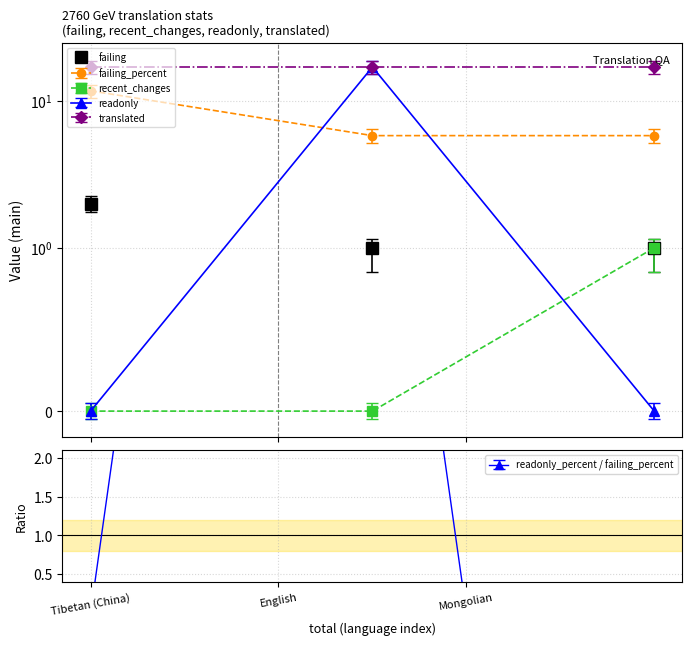

What is the difference between the maximum and minimum values in the readonly_percent series?

15.3